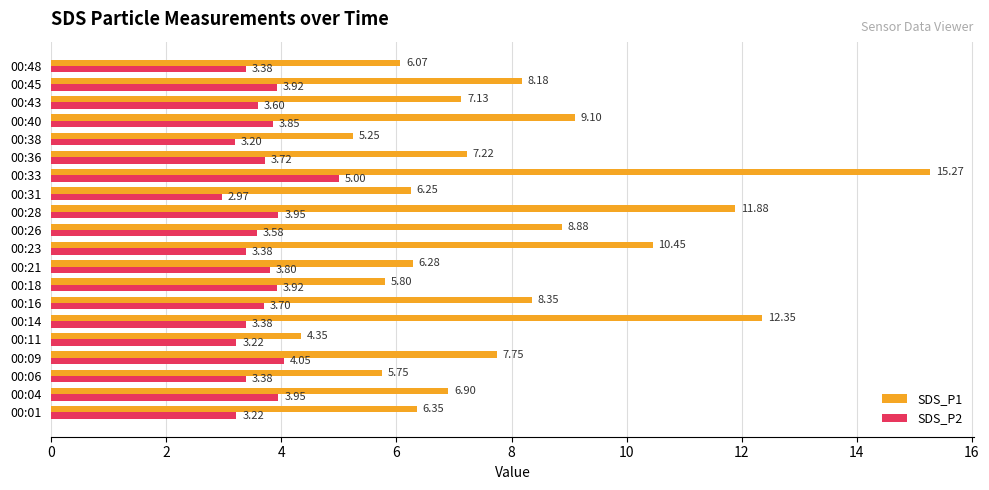

At how many categories does at least one series exceed 11?

3